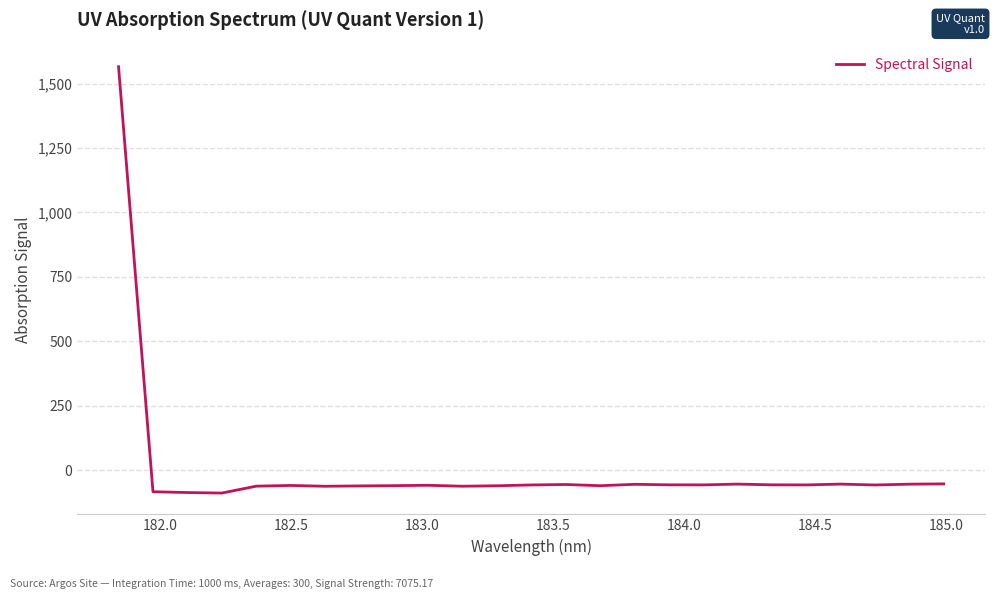

What is the difference between the maximum and minimum values?

1654.1